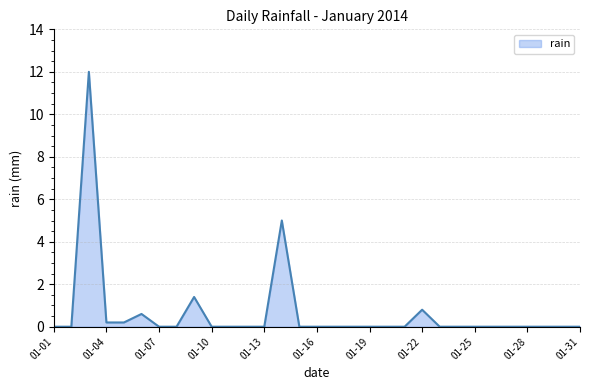

What is the maximum value shown in the chart?

12.0